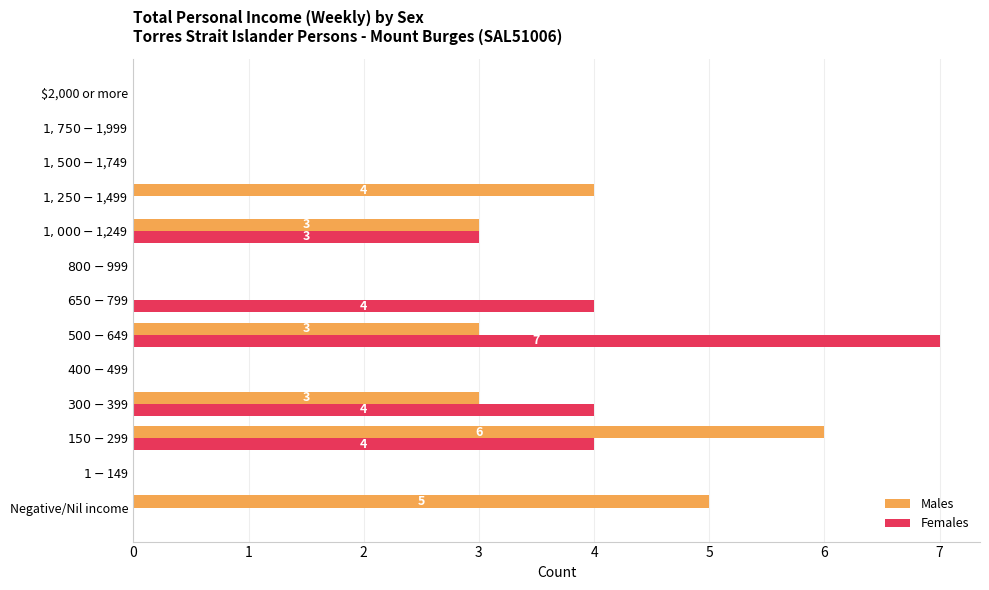

Count the Males values in the range 0 to 3.

10